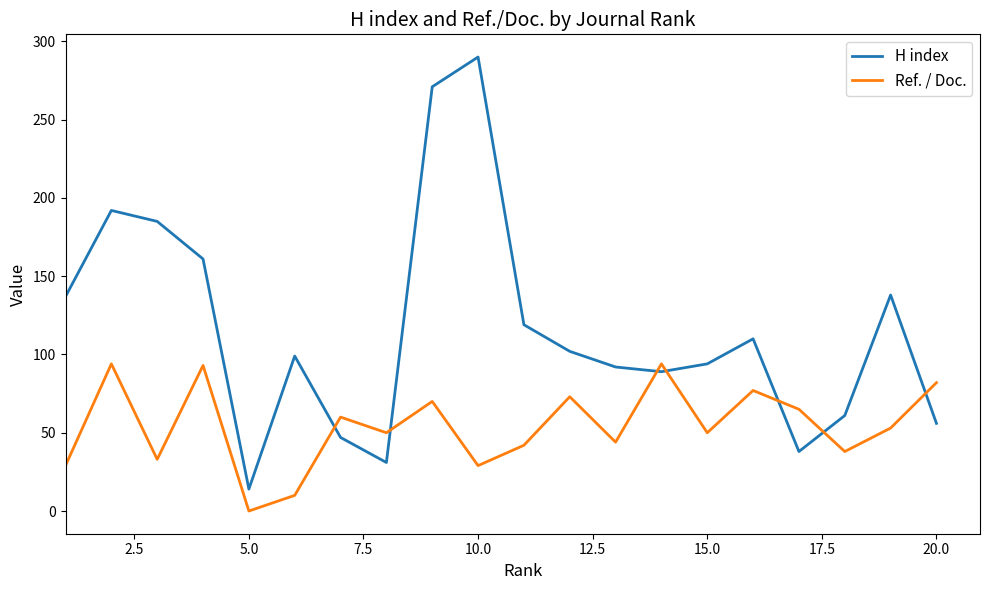

How many positive values does the Ref. / Doc. series have?

19